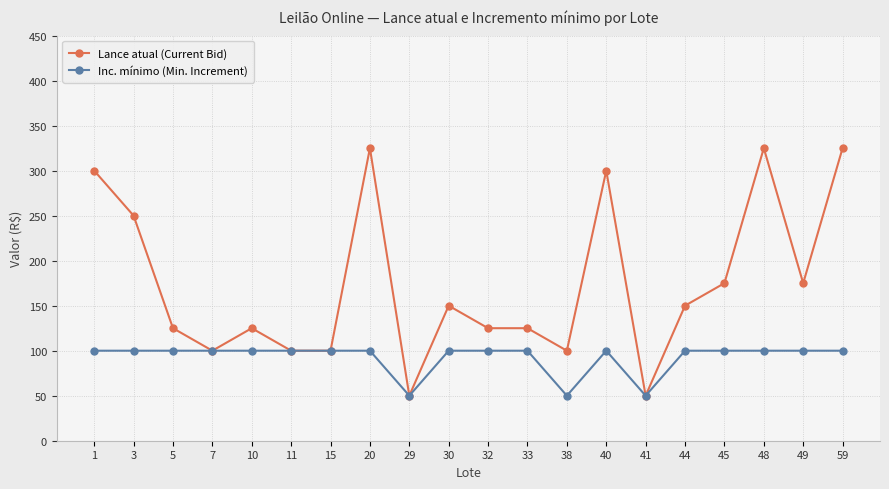

List the series in order of their peak value, lowest first.

Inc. mínimo (Min. Increment), Lance atual (Current Bid)